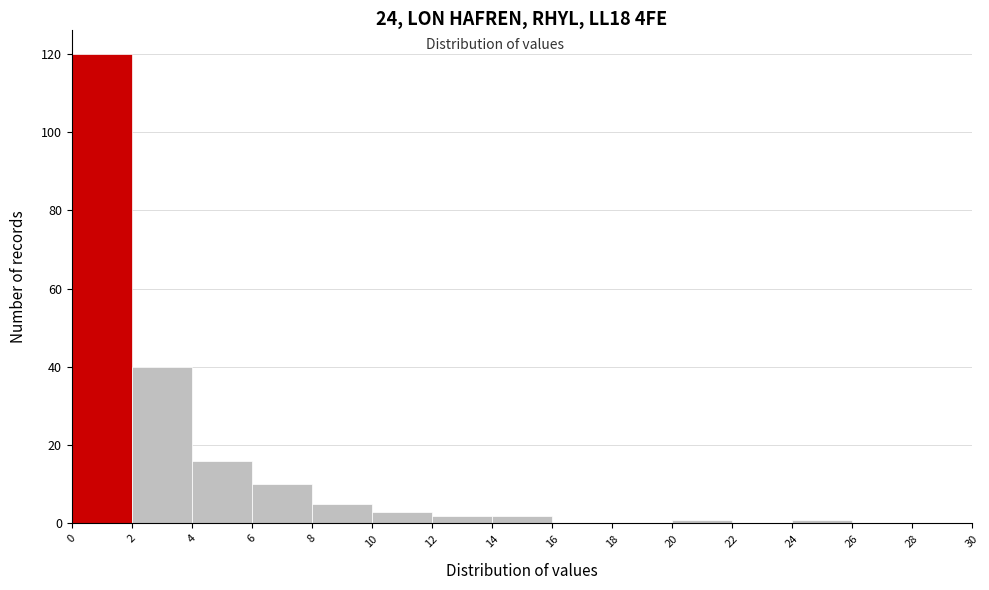

How tall is the bar that spans 8 to 10 on the x-axis? The values are not printed on the chart, so give them approximately, as read against the axis.

6